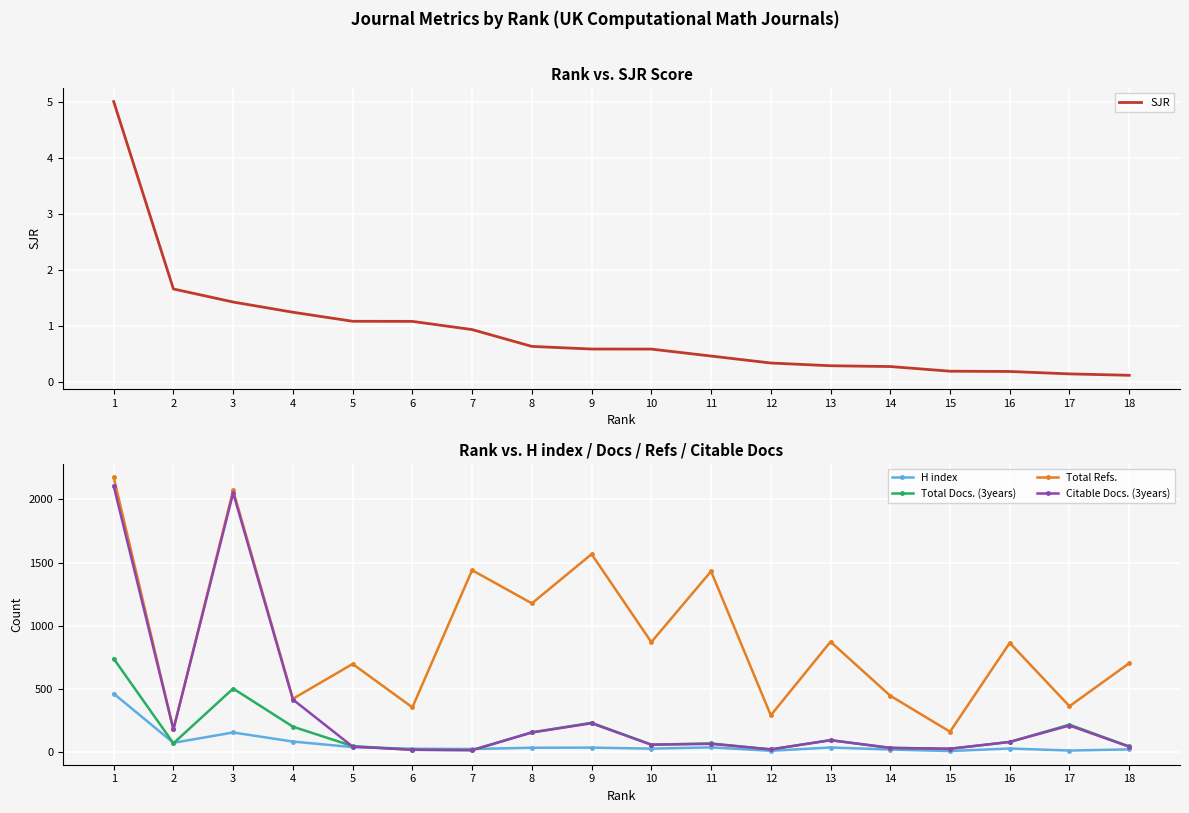

Is the value of Citable Docs. (3years) at 11 greater than the value of SJR at 17?

Yes